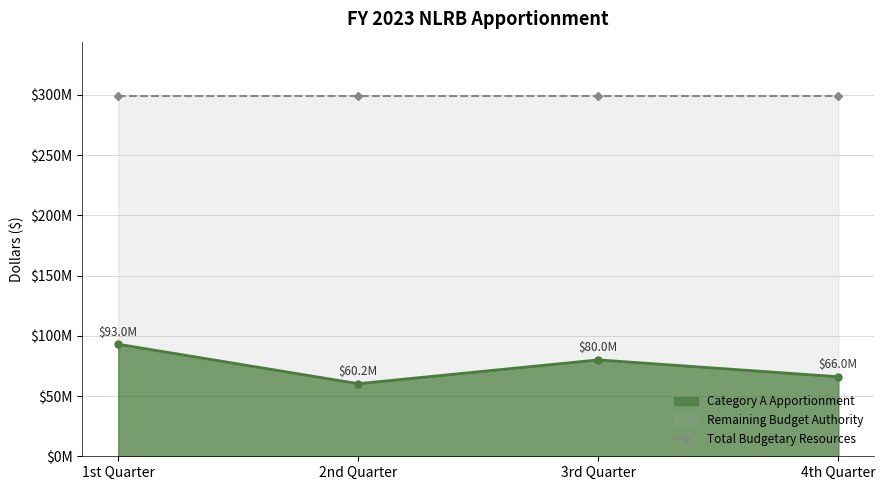

What is the label of the 2nd point from the left?

2nd Quarter